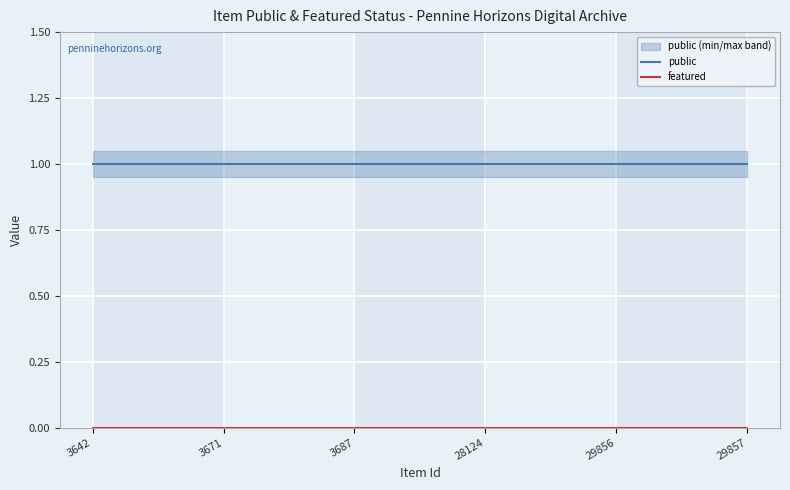

How many categories are shown in the chart?

6